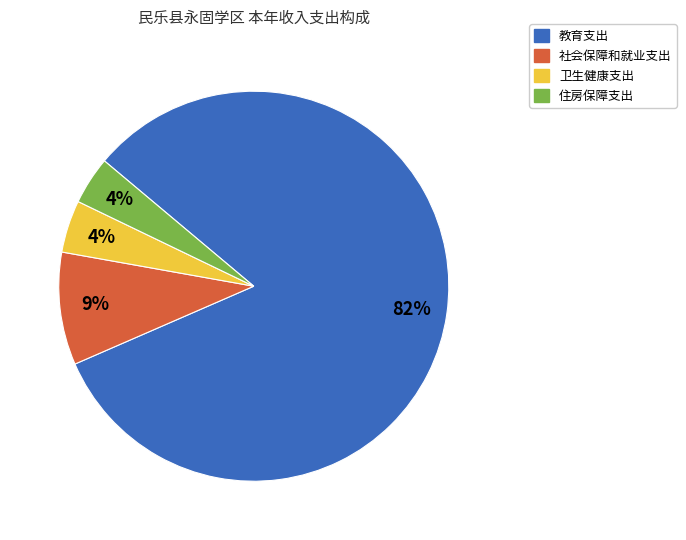

Does 住房保障支出 represent more than half of the total?

No